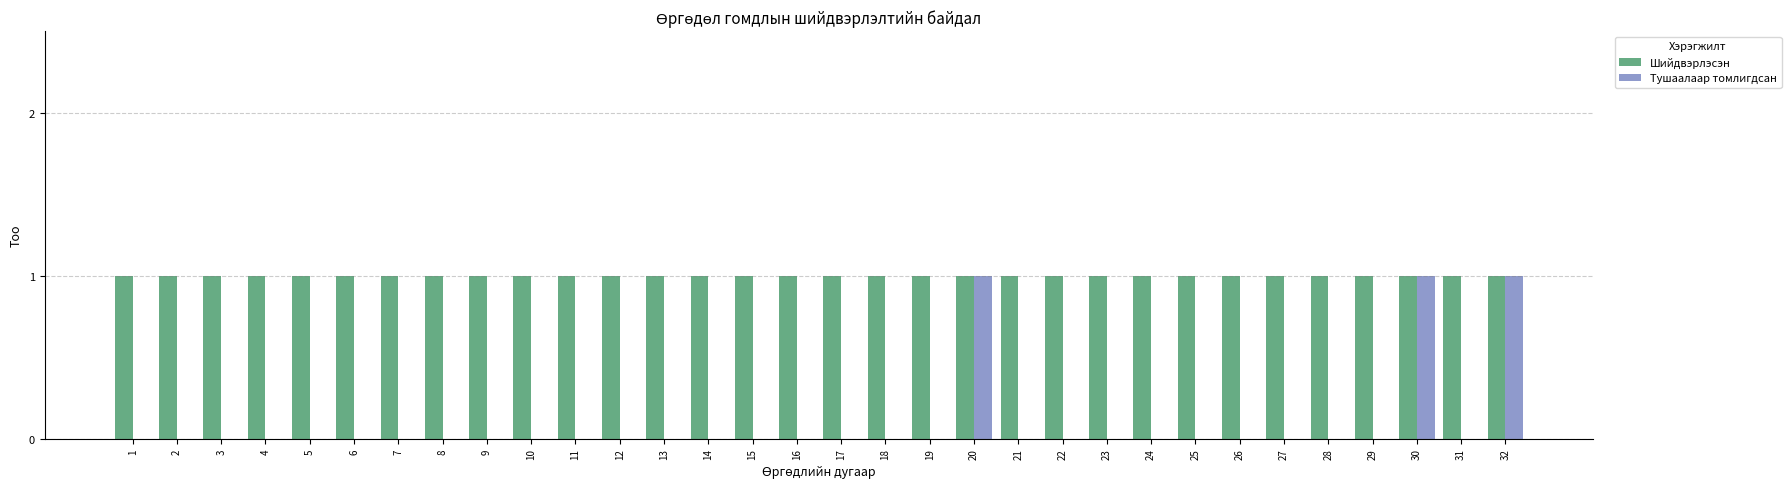

Count the Тушаалаар томлигдсан values in the range 0 to 1.

32